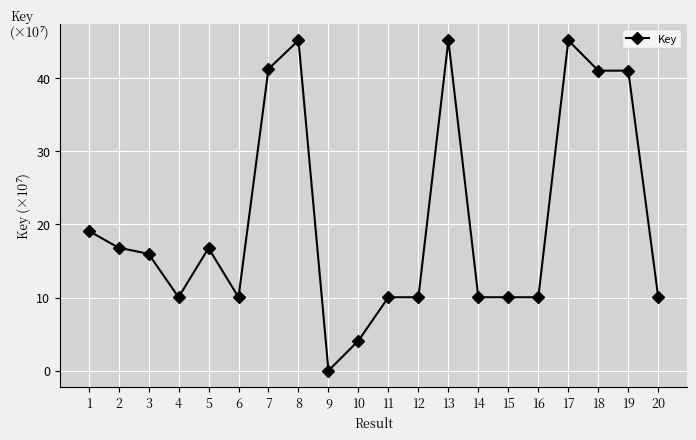

At which category does the data reach its first local peak?

5